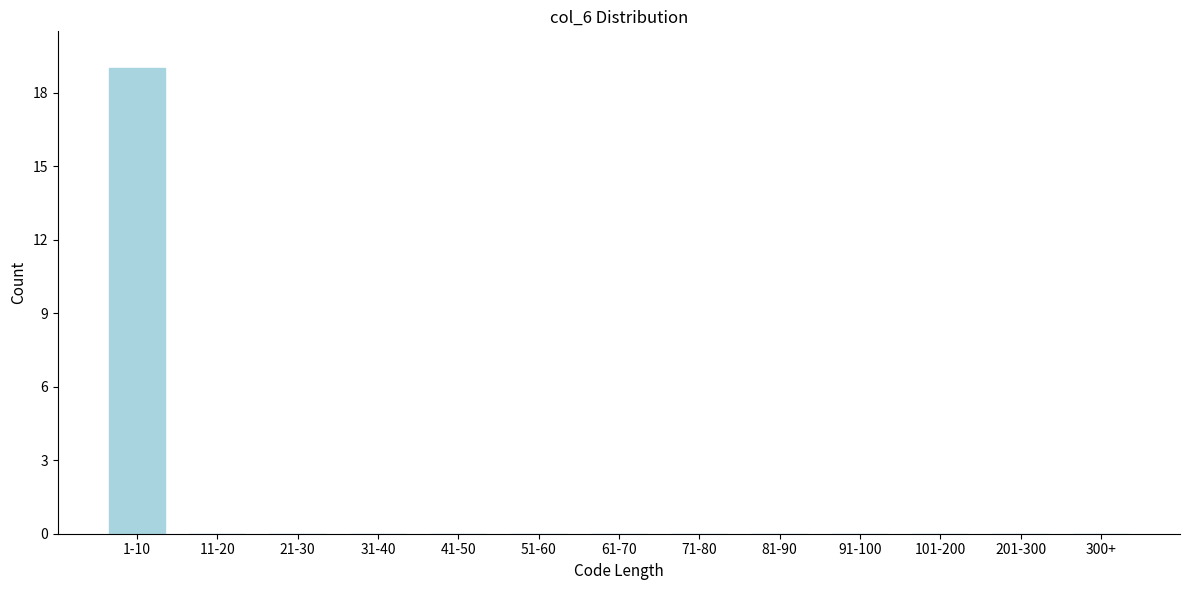

Reading left to right, extract all data points from this chart.

1-10=19	11-20=0	21-30=0	31-40=0	41-50=0	51-60=0	61-70=0	71-80=0	81-90=0	91-100=0	101-200=0	201-300=0	300+=0